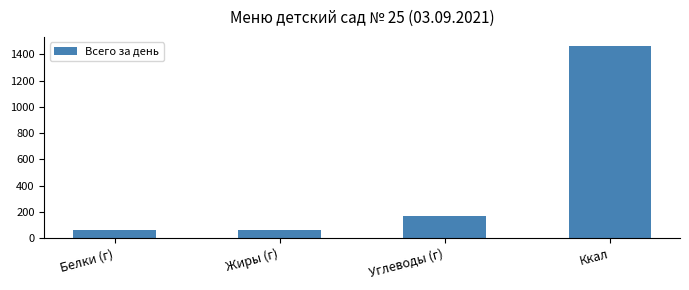

The chart shows a value of 53.8 at Углеводы (г). True or false?

False